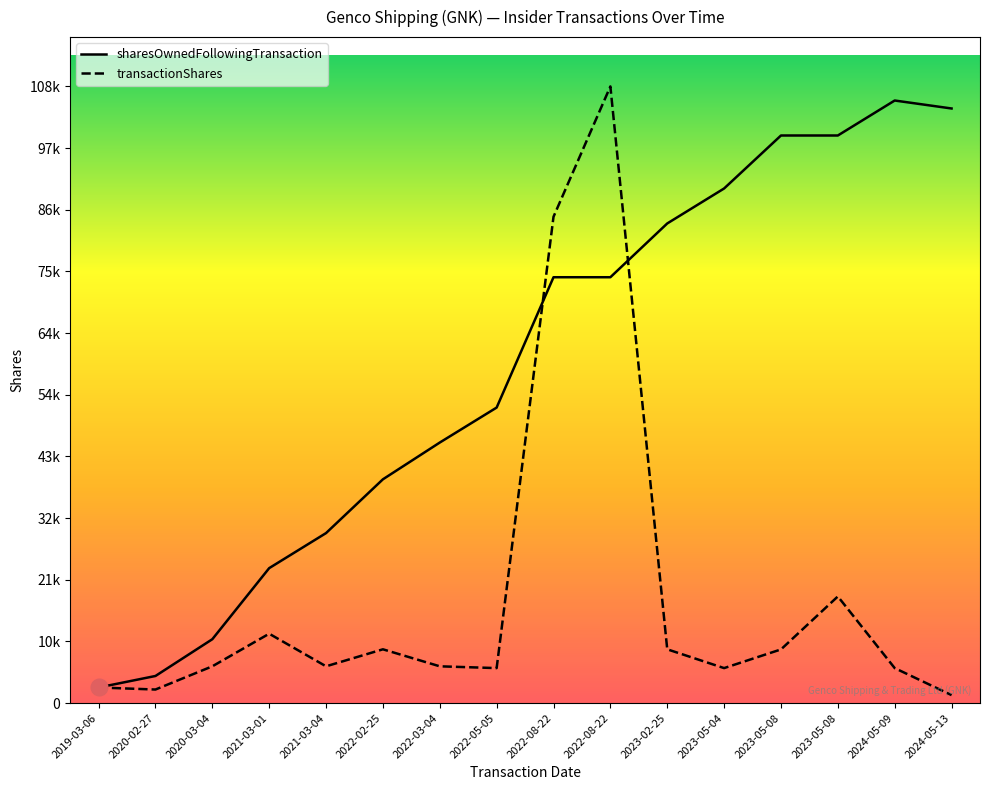

What are all the series names shown in the legend?

sharesOwnedFollowingTransaction, transactionShares